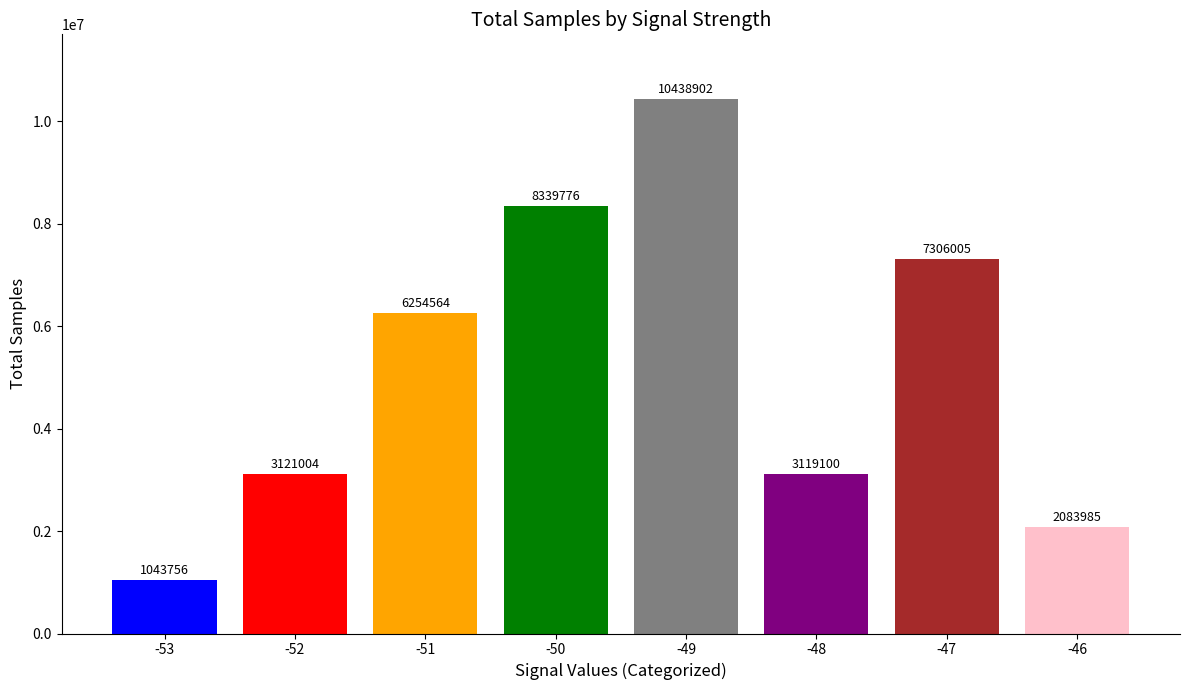

Reading right to left, transcribe all the data shown in this chart.

-46=2083985	-47=7306005	-48=3119100	-49=10438902	-50=8339776	-51=6254564	-52=3121004	-53=1043756